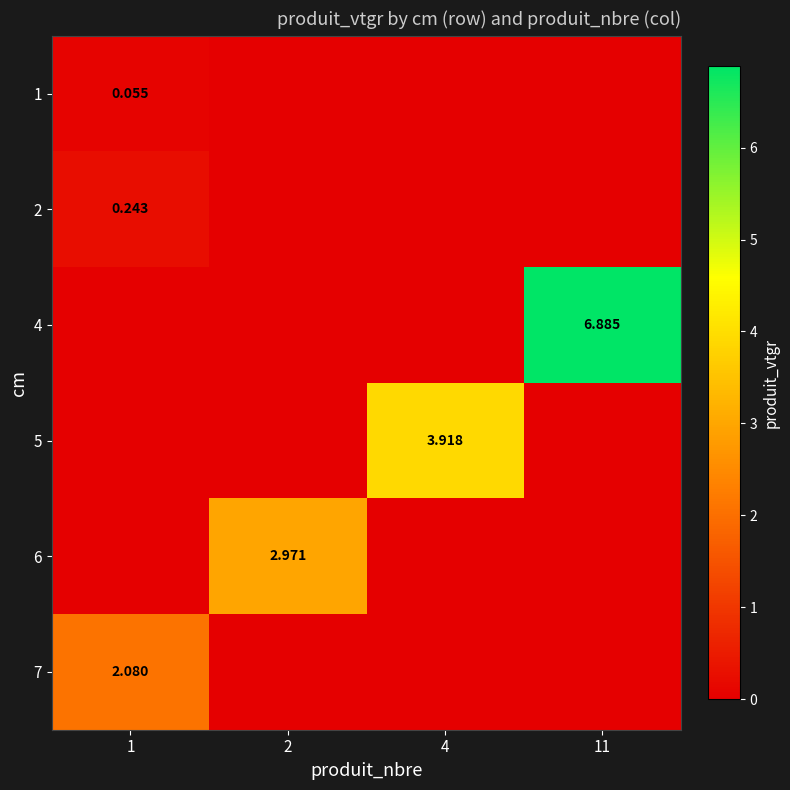

Is the value of 1 at 1 greater than the value of 5 at 4?

No